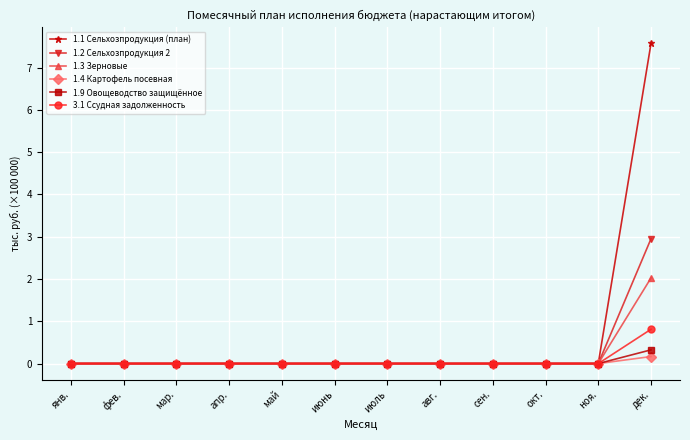

Which series has the widest spread of values?

1.1 Сельхозпродукция (план)